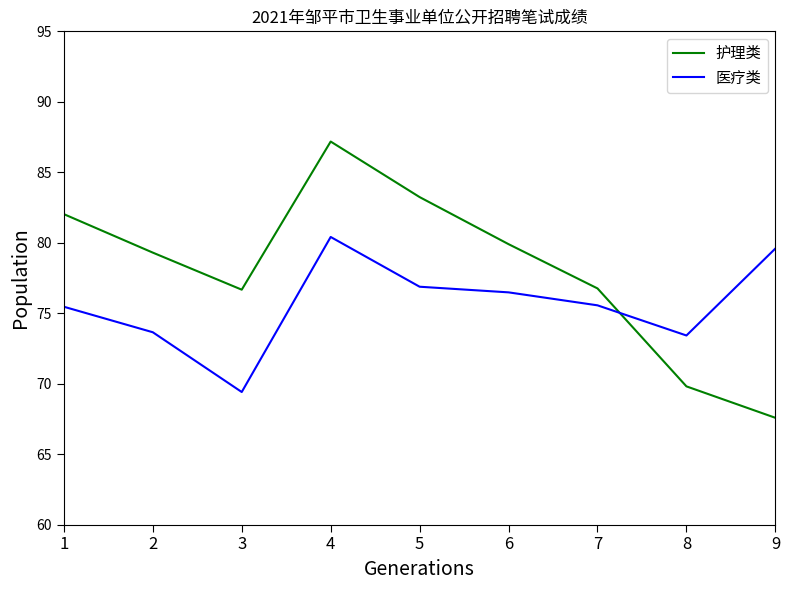

At which category does the chart reach its minimum across all series?

9